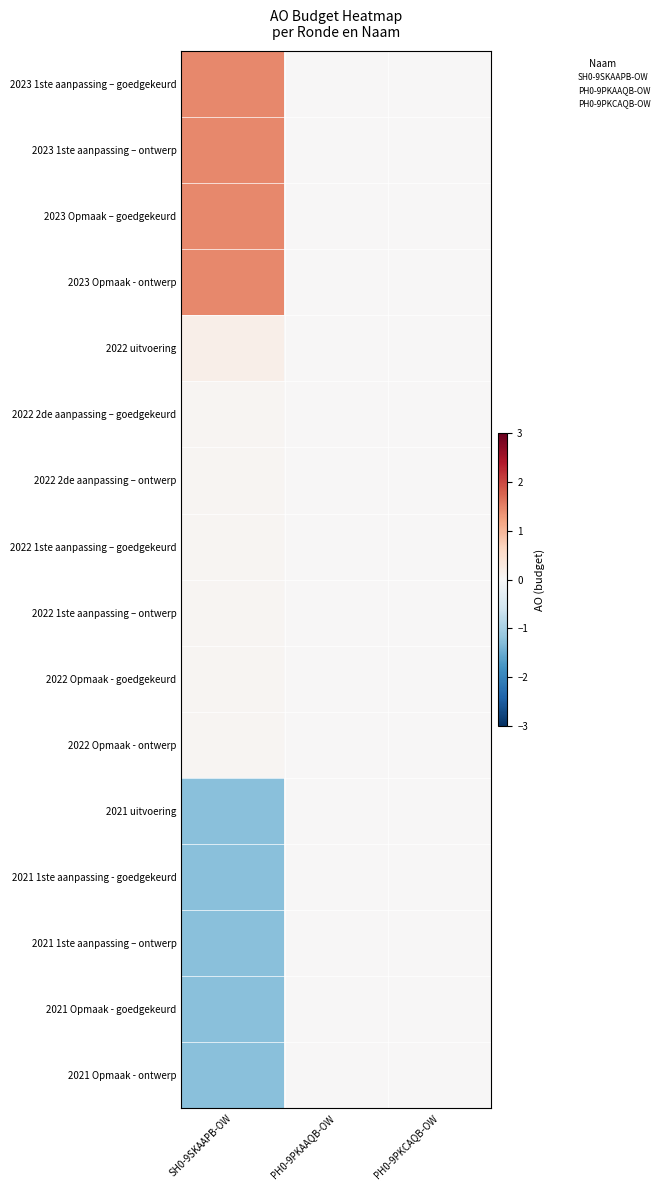

List the series in order of their peak value, highest first.

2023 1ste aanpassing – goedgekeurd, 2023 1ste aanpassing – ontwerp, 2023 Opmaak – goedgekeurd, 2023 Opmaak - ontwerp, 2022 uitvoering, 2022 2de aanpassing – goedgekeurd, 2022 2de aanpassing – ontwerp, 2022 1ste aanpassing – goedgekeurd, 2022 1ste aanpassing – ontwerp, 2022 Opmaak - goedgekeurd, 2022 Opmaak - ontwerp, 2021 uitvoering, 2021 1ste aanpassing - goedgekeurd, 2021 1ste aanpassing – ontwerp, 2021 Opmaak - goedgekeurd, 2021 Opmaak - ontwerp